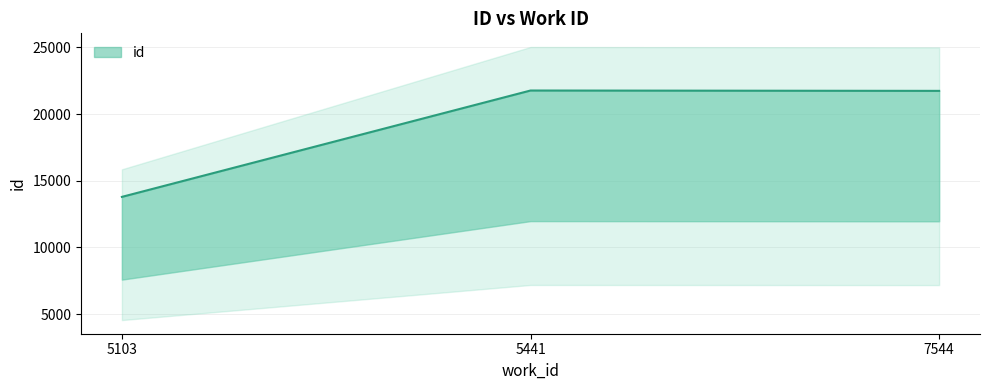

How many lines are shown in the chart?

1